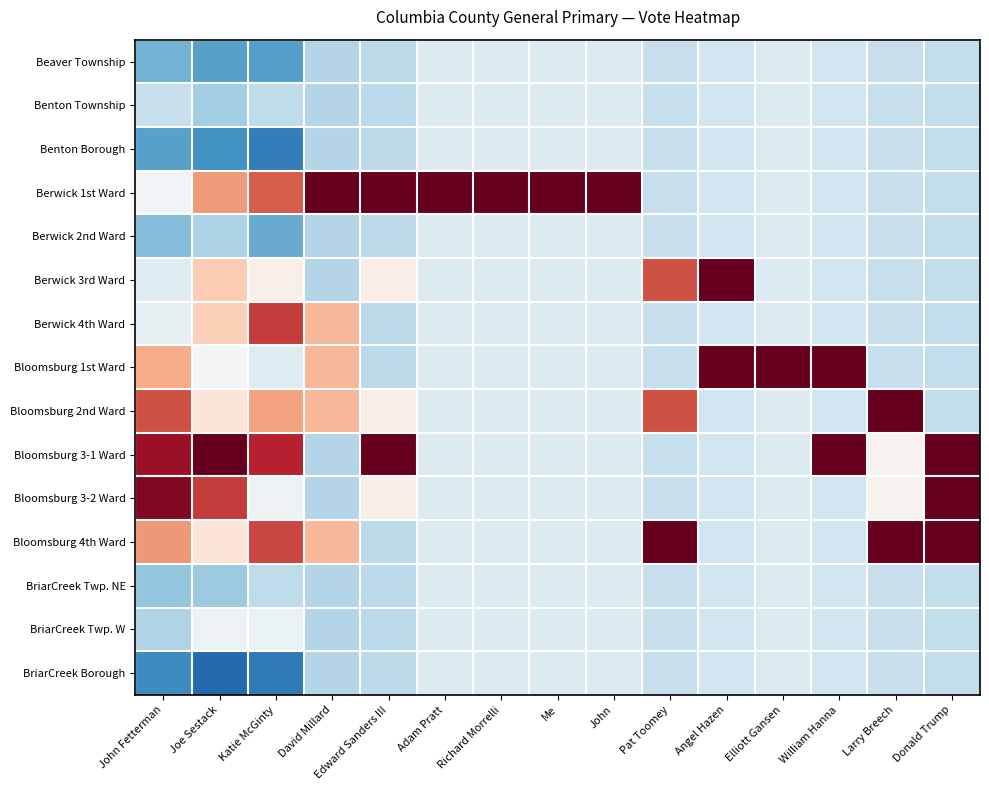

Which label corresponds to the smallest value in the chart?

Joe Sestack